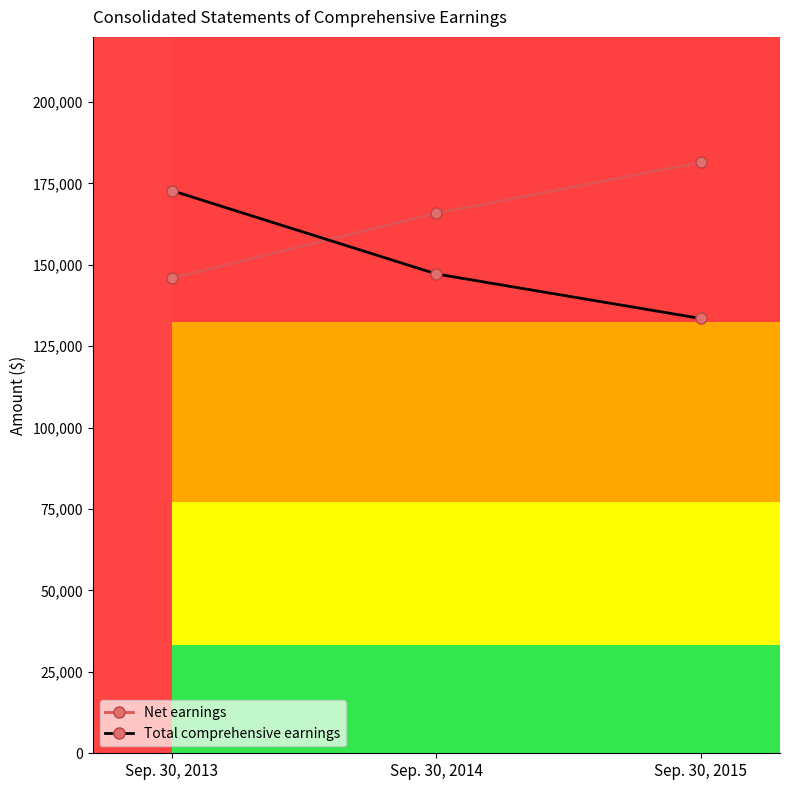

Reading right to left, transcribe all the data shown in this chart.

Net earnings: 181452	165844	145942
Total comprehensive earnings: 133527	147196	172780